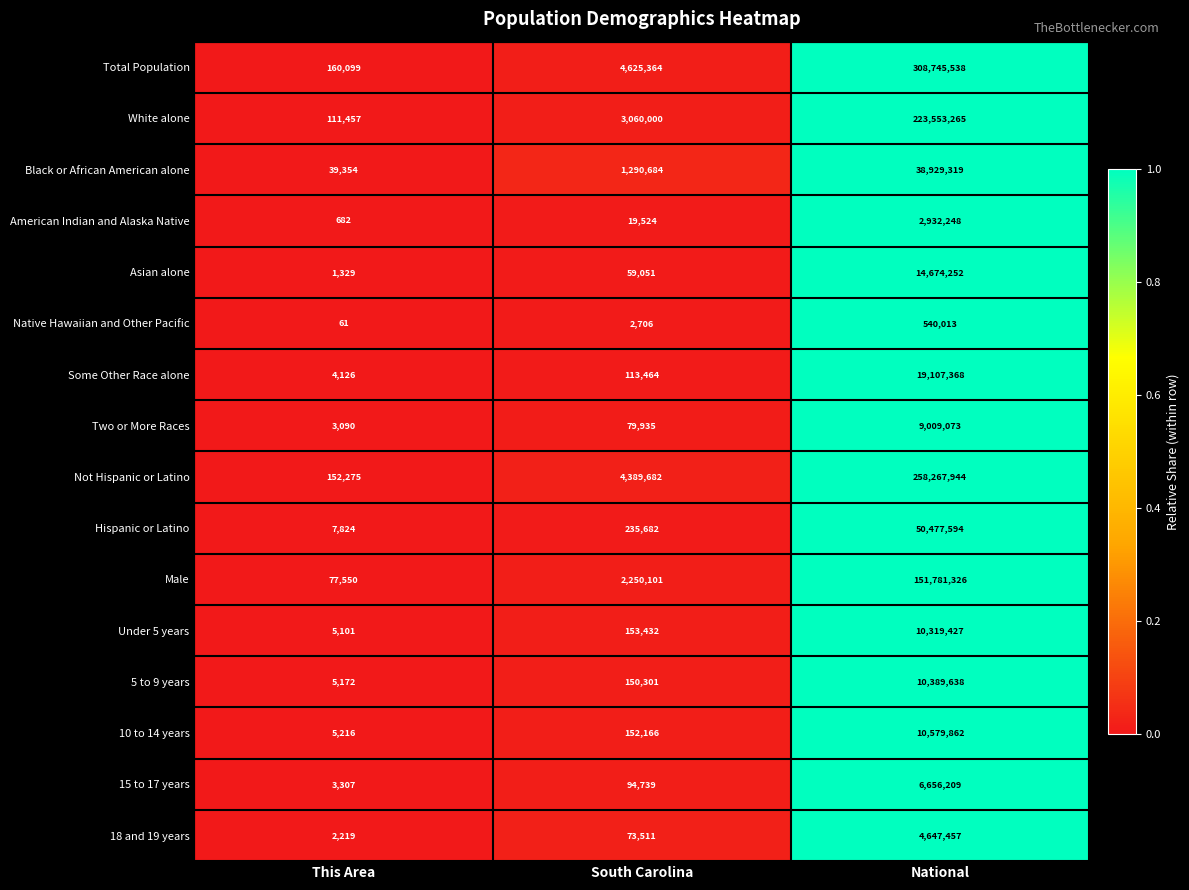

True or false: Black or African American alone has a value of 1290684 at South Carolina.

True